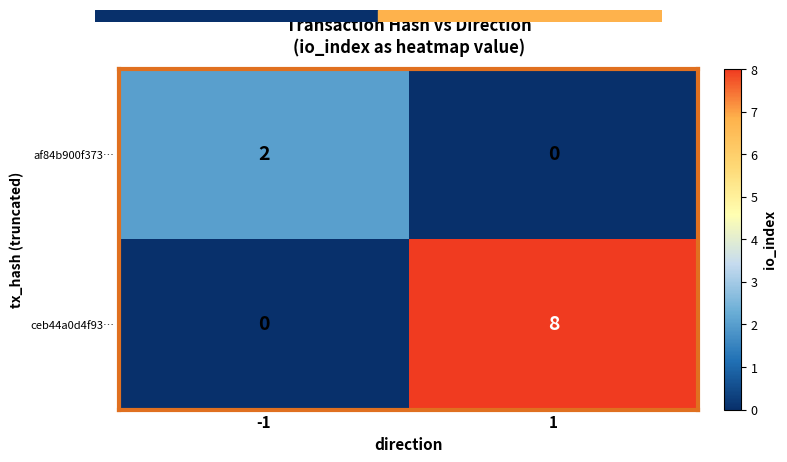

The af84b900f373… series shows 0 at 1. True or false?

True